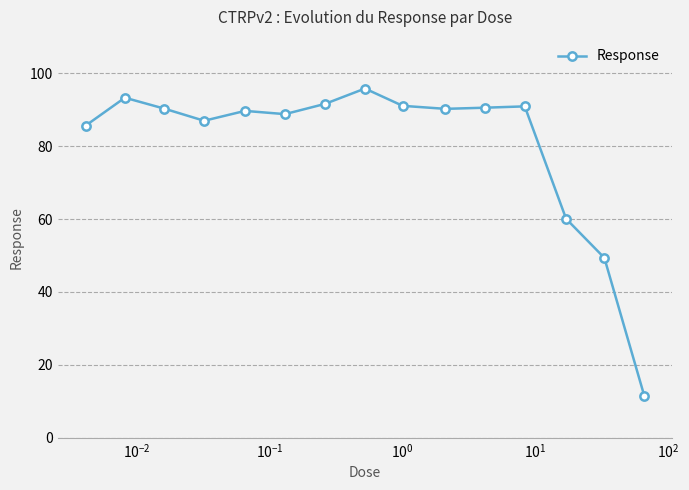

What is the value of the 7th point from the left?

91.6